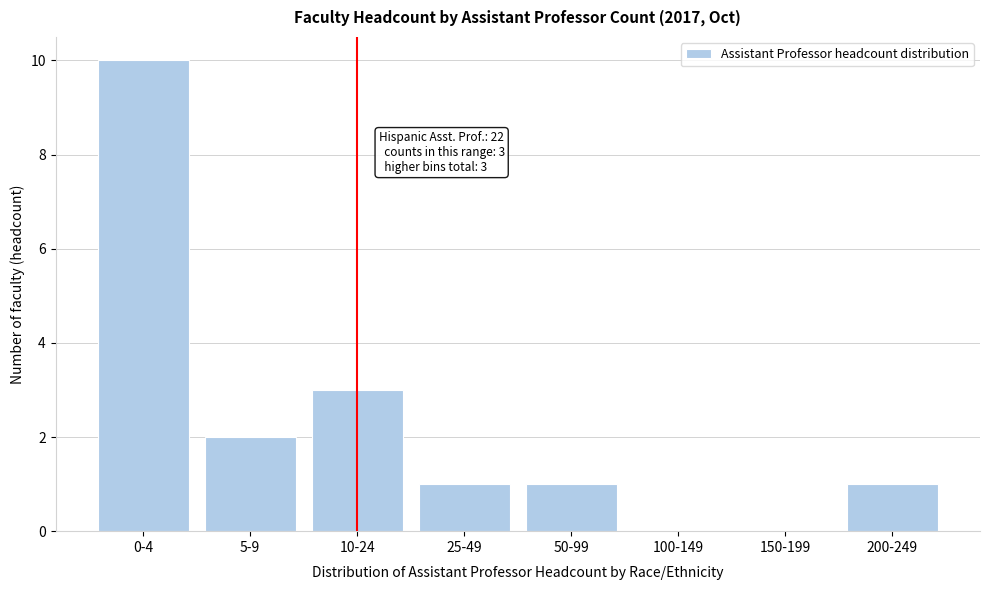

Reading left to right, what are all the values shown in this chart?

0-4=10	5-9=2	10-24=3	25-49=1	50-99=1	100-149=0	150-199=0	200-249=1